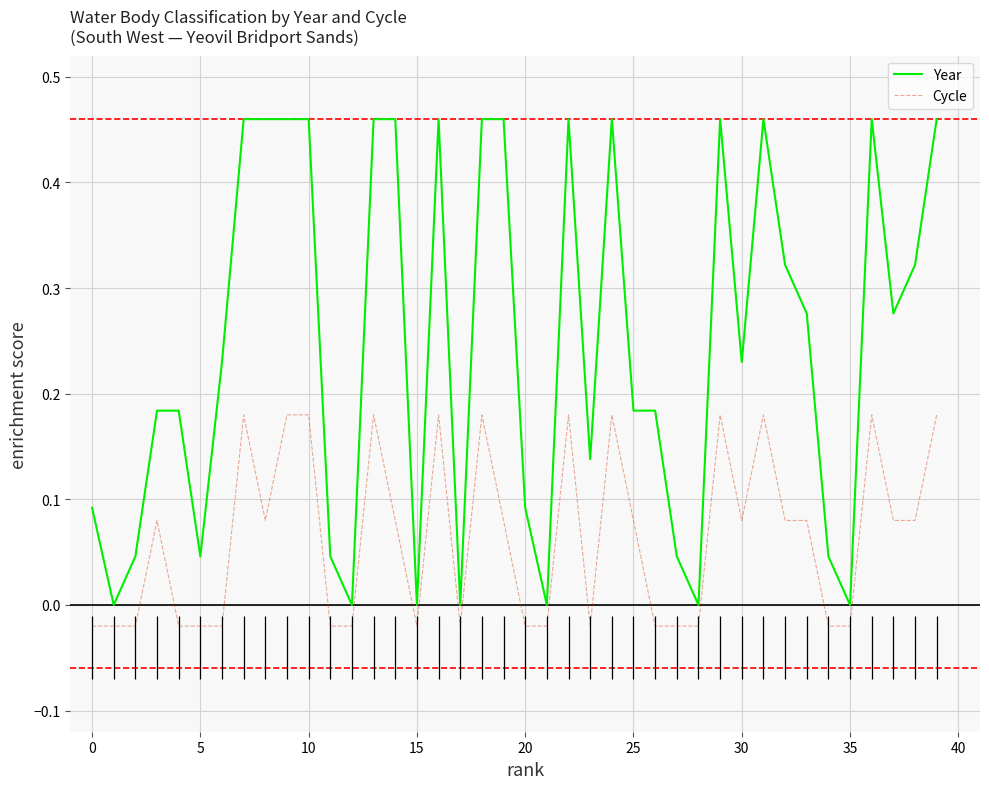

Which series has the largest range (max minus min)?

Year